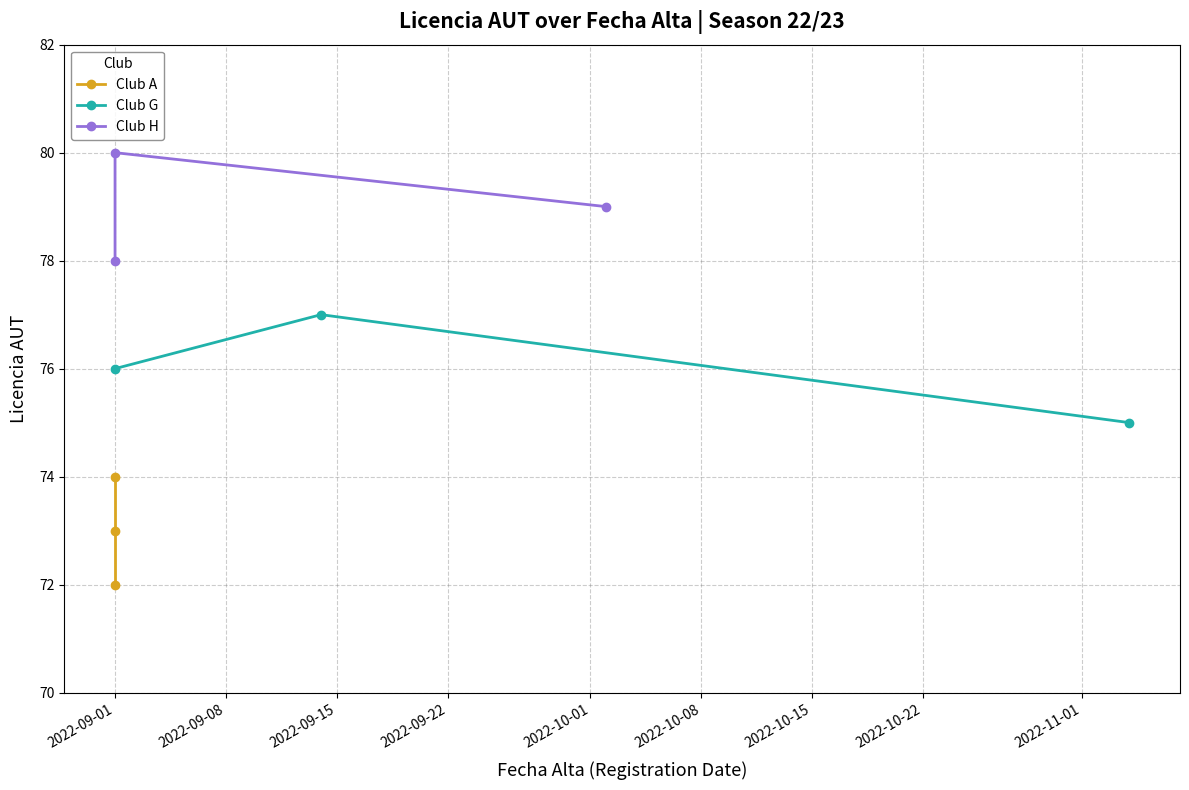

How many data points in Club A are less than 73?

1